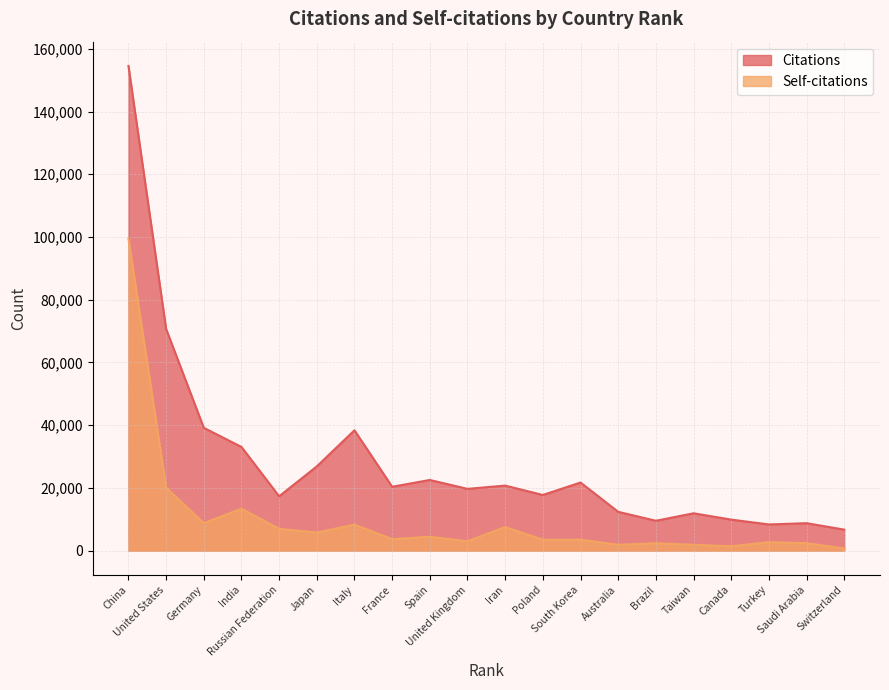

Is it true that Citations equals 28211 at Russian Federation?

False